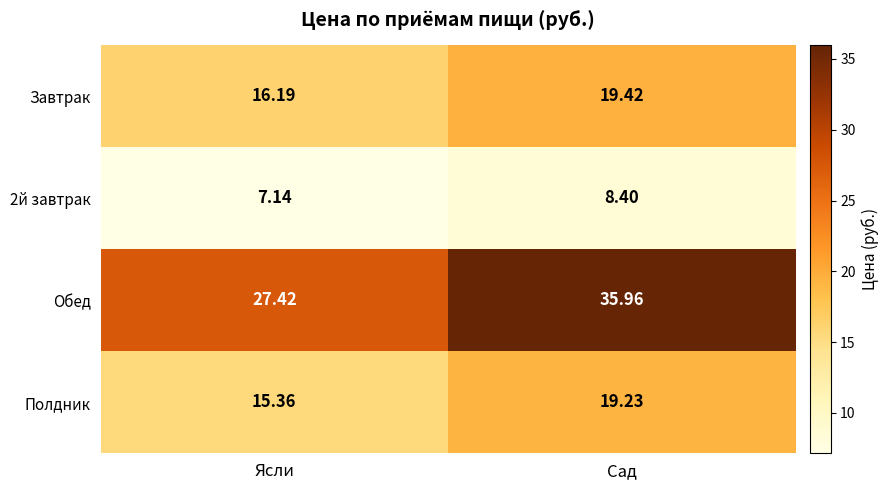

Which series has the largest range (max minus min)?

Обед